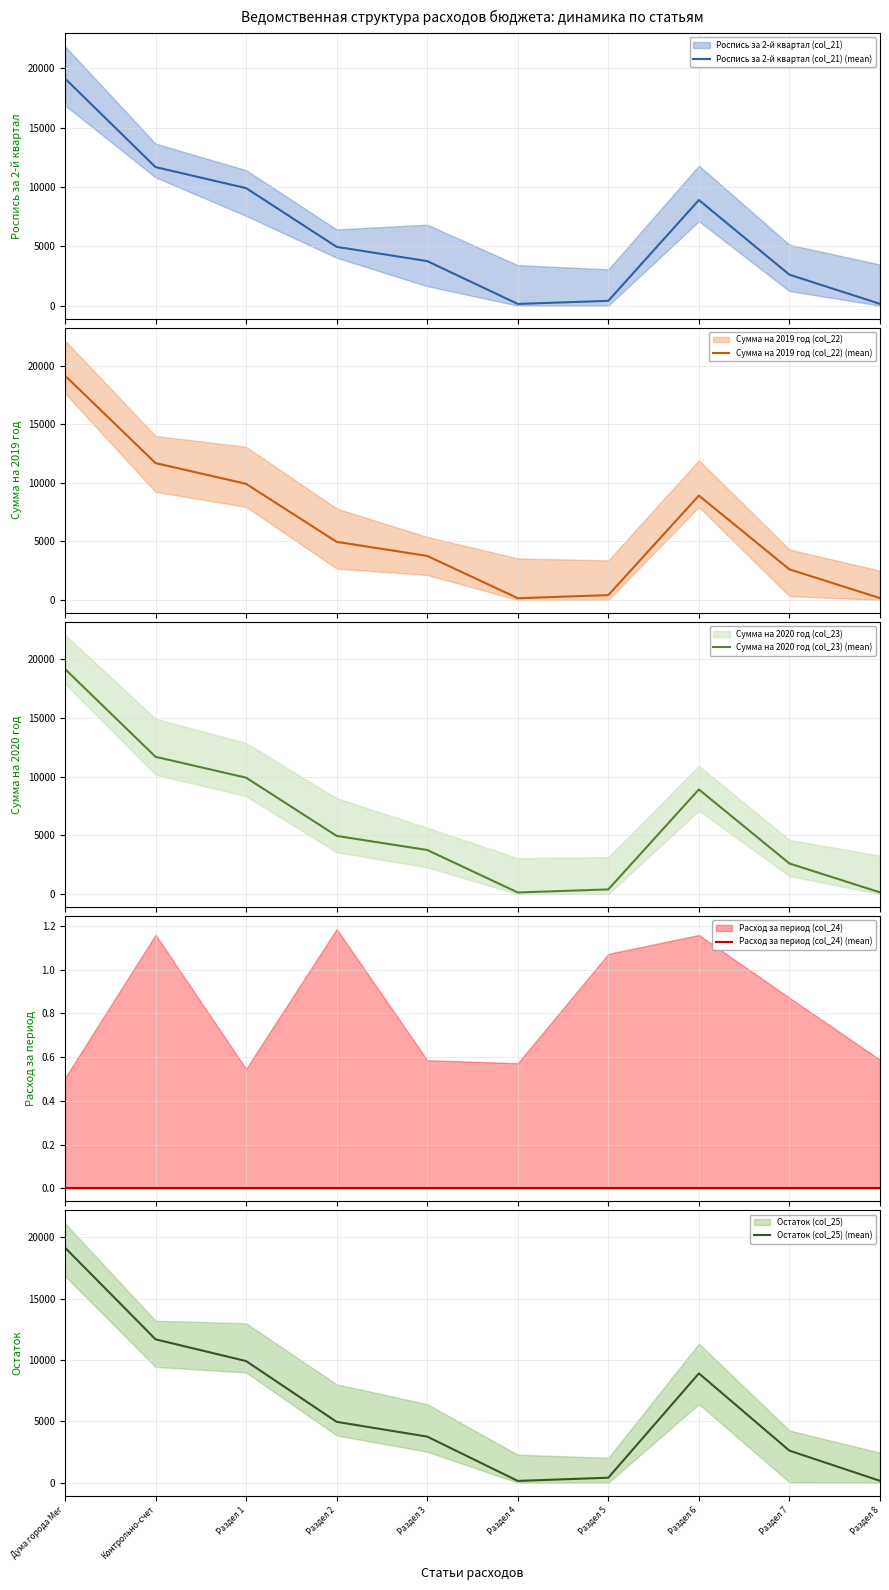

What is the difference between the maximum and minimum values in the Остаток (col_25) (mean) series?

19008.4